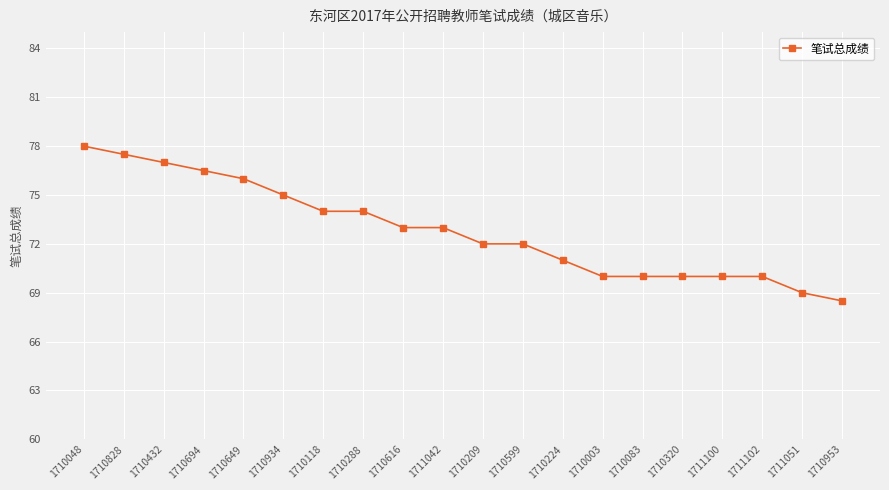

What is the average value?

72.8